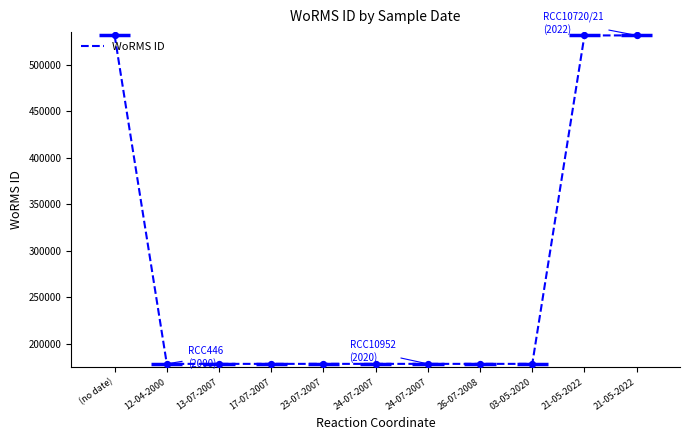

Which has a higher value, 23-07-2007 or 24-07-2007?

23-07-2007